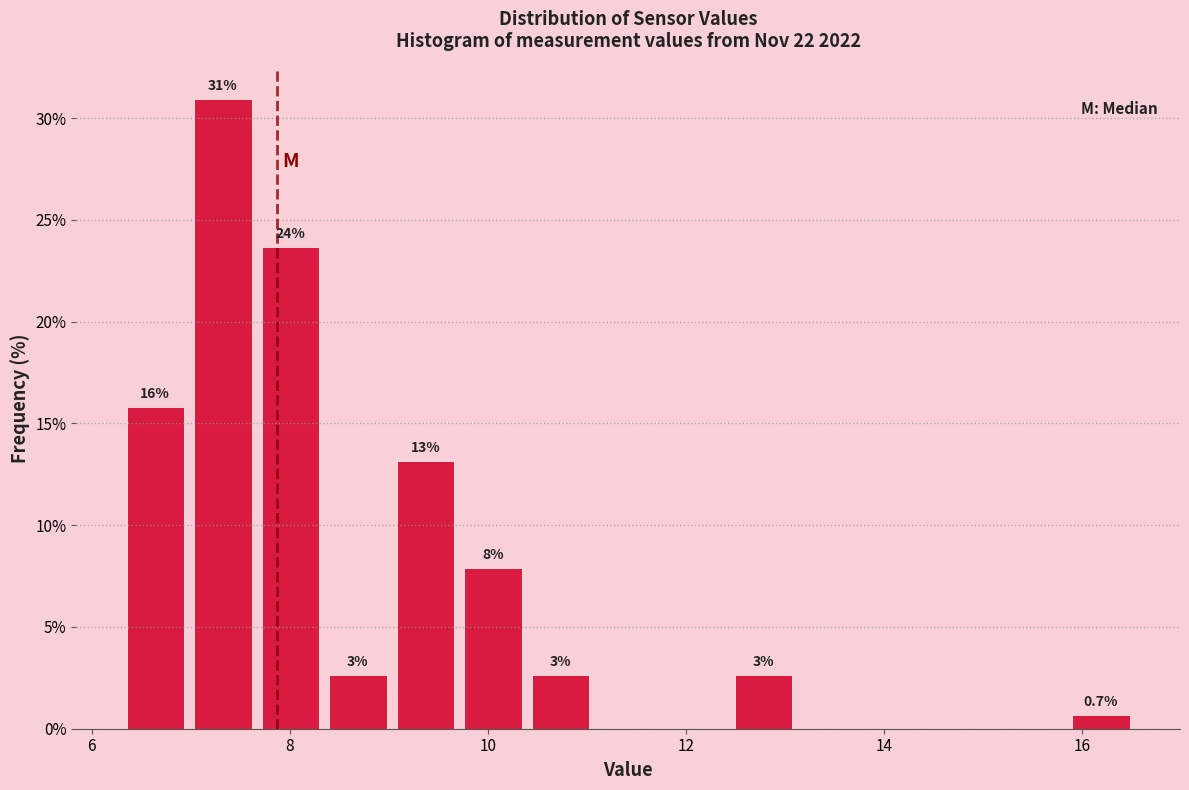

Around what value on the x-axis is the tallest bar? Give the approximate position of its centre, as read against the axis.

7.4